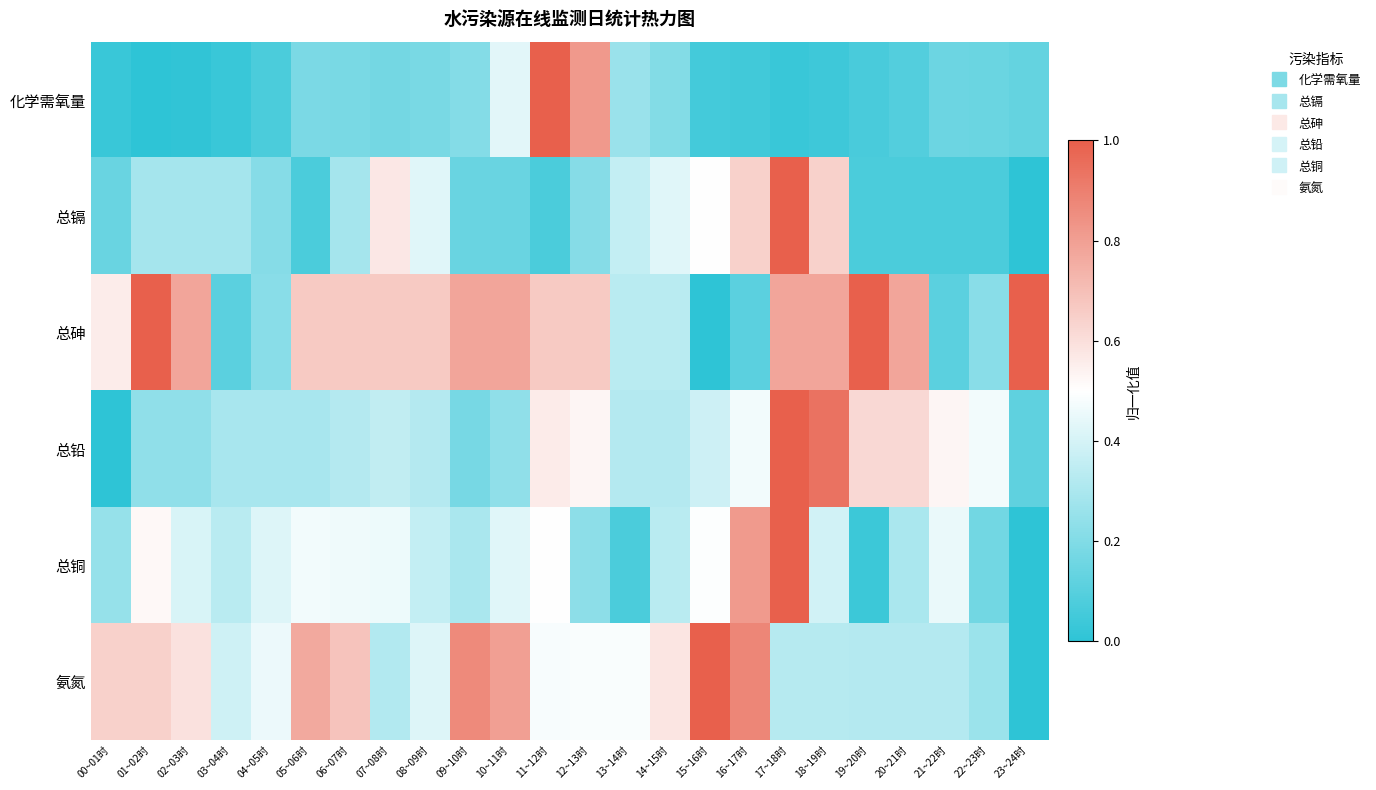

At which category is the sum across all series the highest?

17~18时